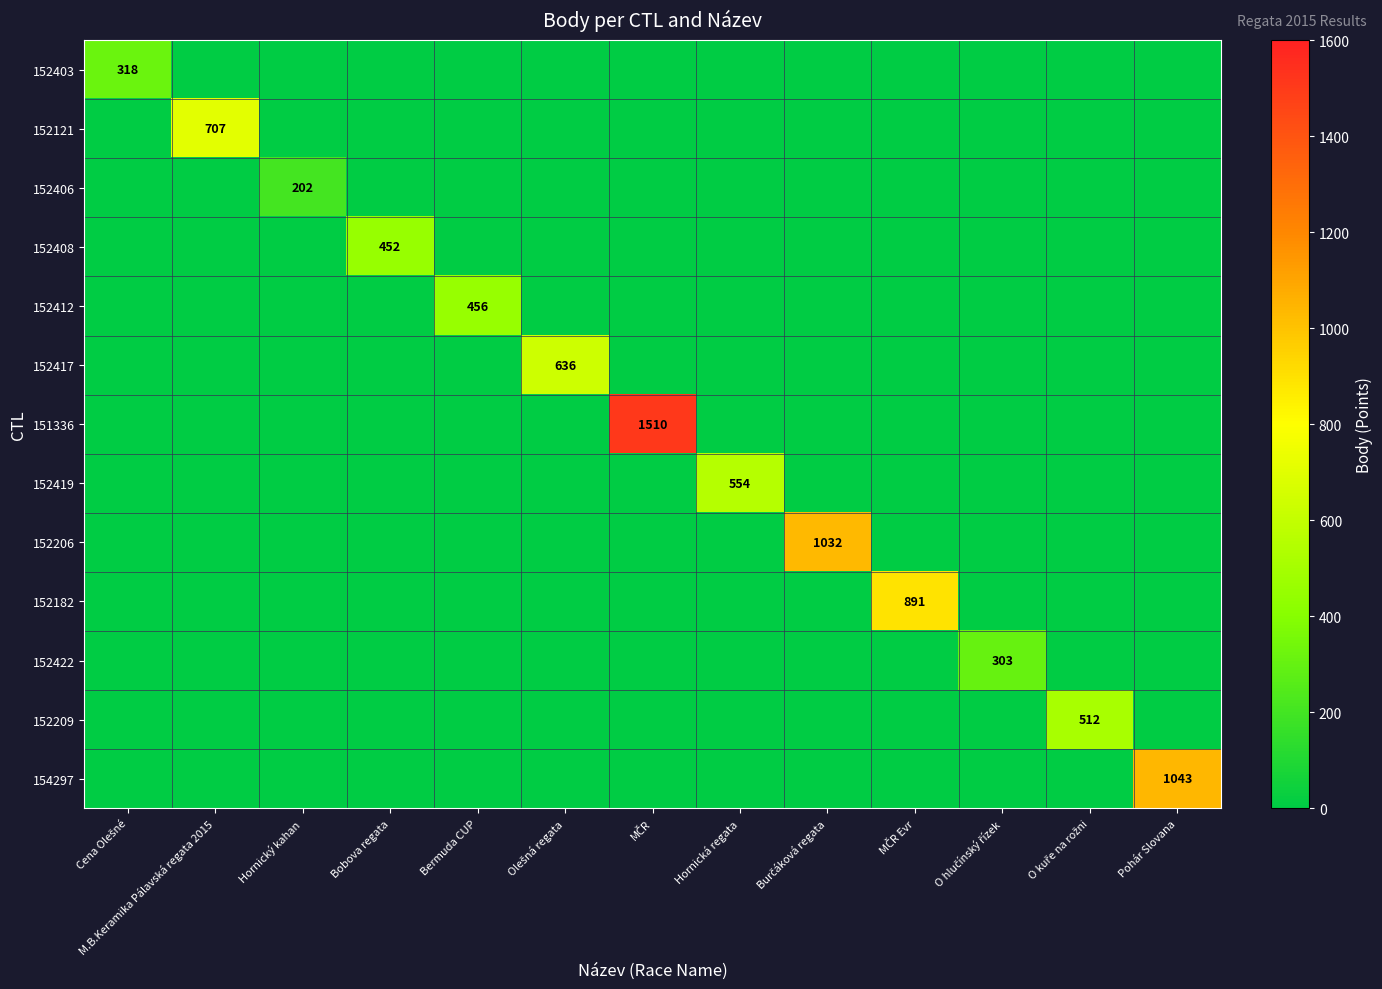

Is it true that 152406 equals 0 at O hlučínský řízek?

True